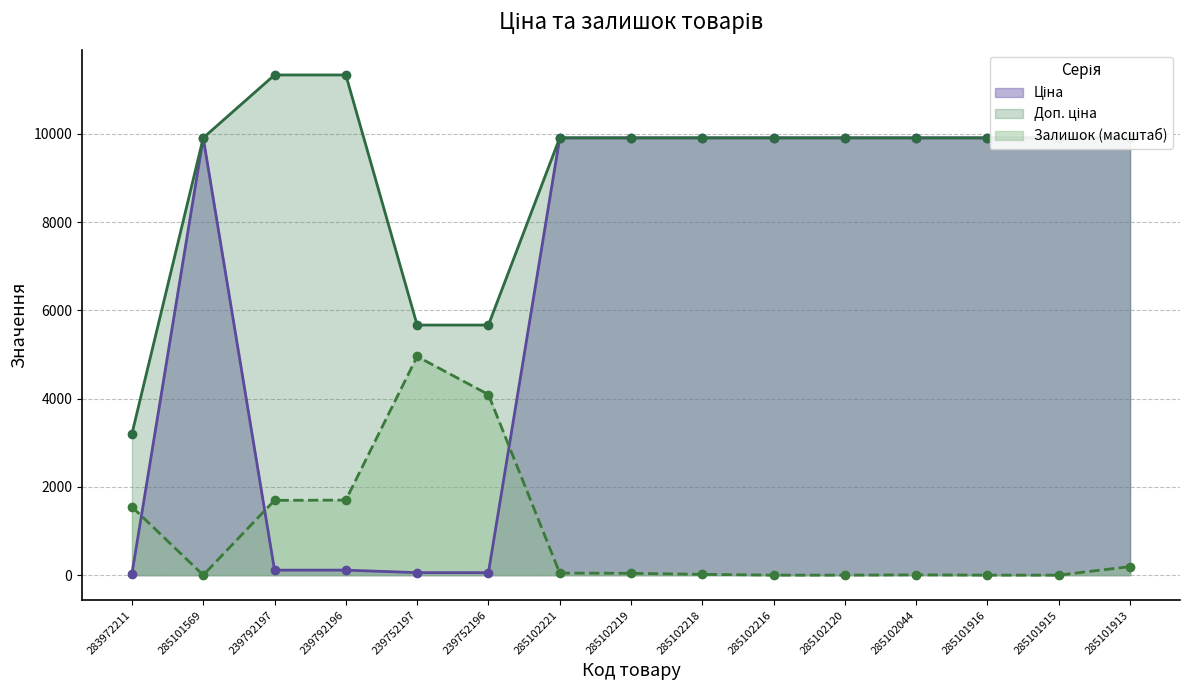

At which category is the sum across all series the highest?

285101913